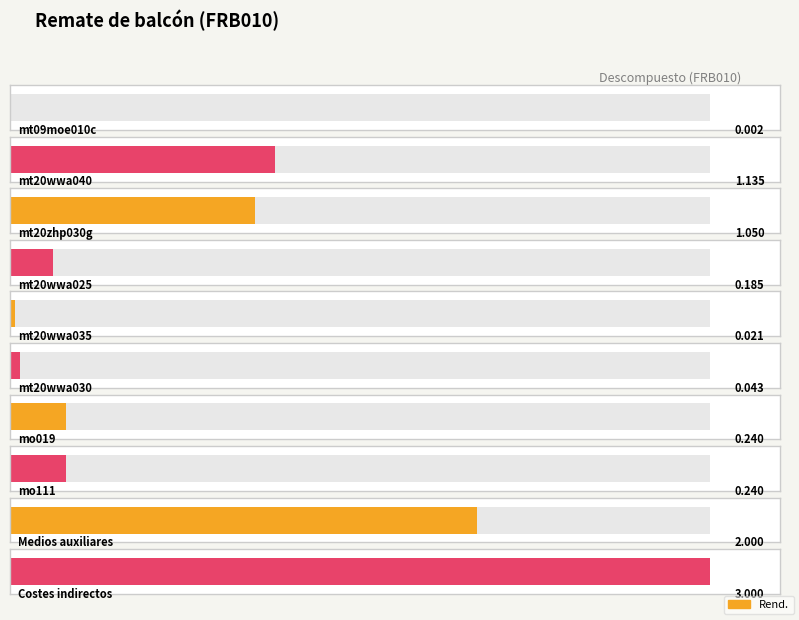

What is the change in value from mo111 to Costes indirectos?

+2.8